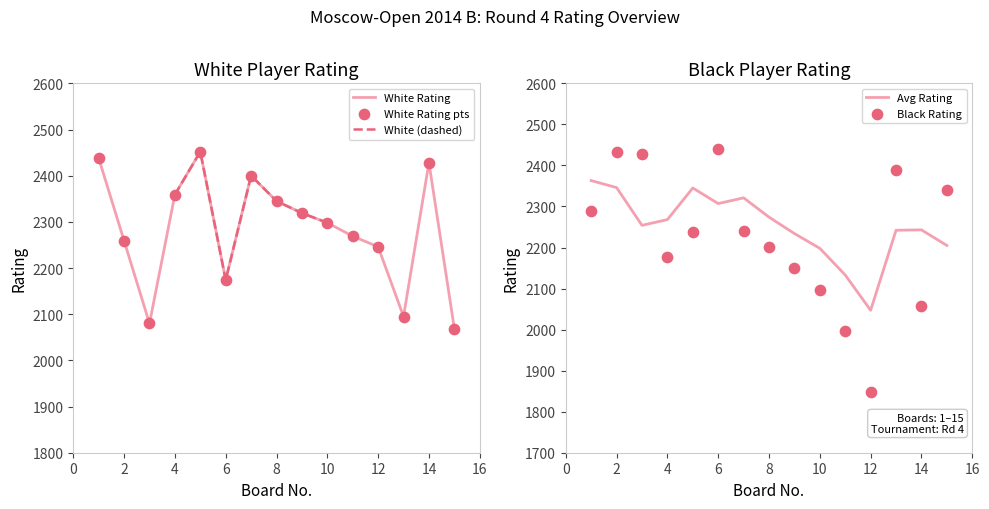

At how many categories does at least one series exceed 2345?

9